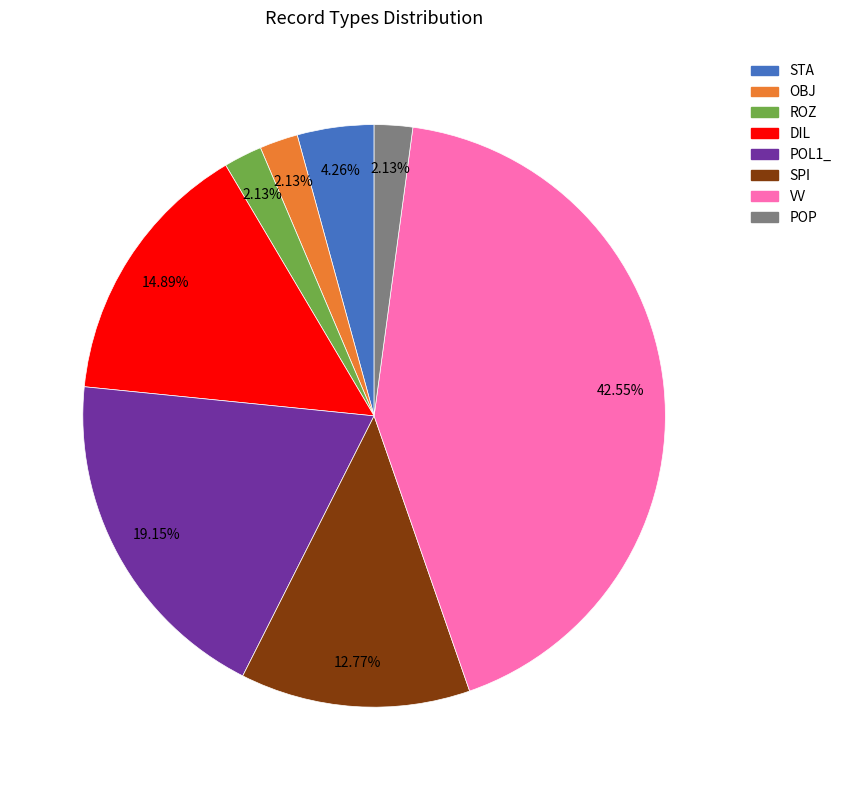

Does POL1_ represent more than half of the total?

No